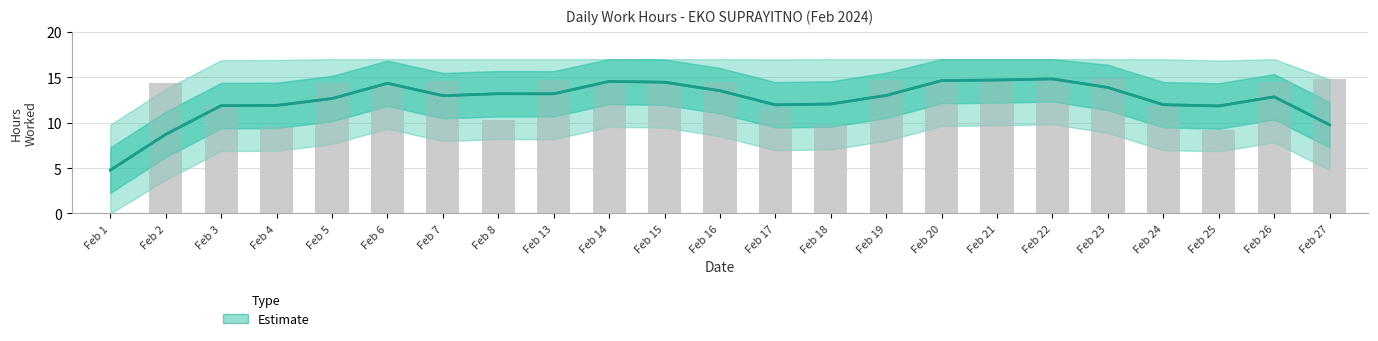

What is the change in value from Feb 5 to Feb 26?

+0.1